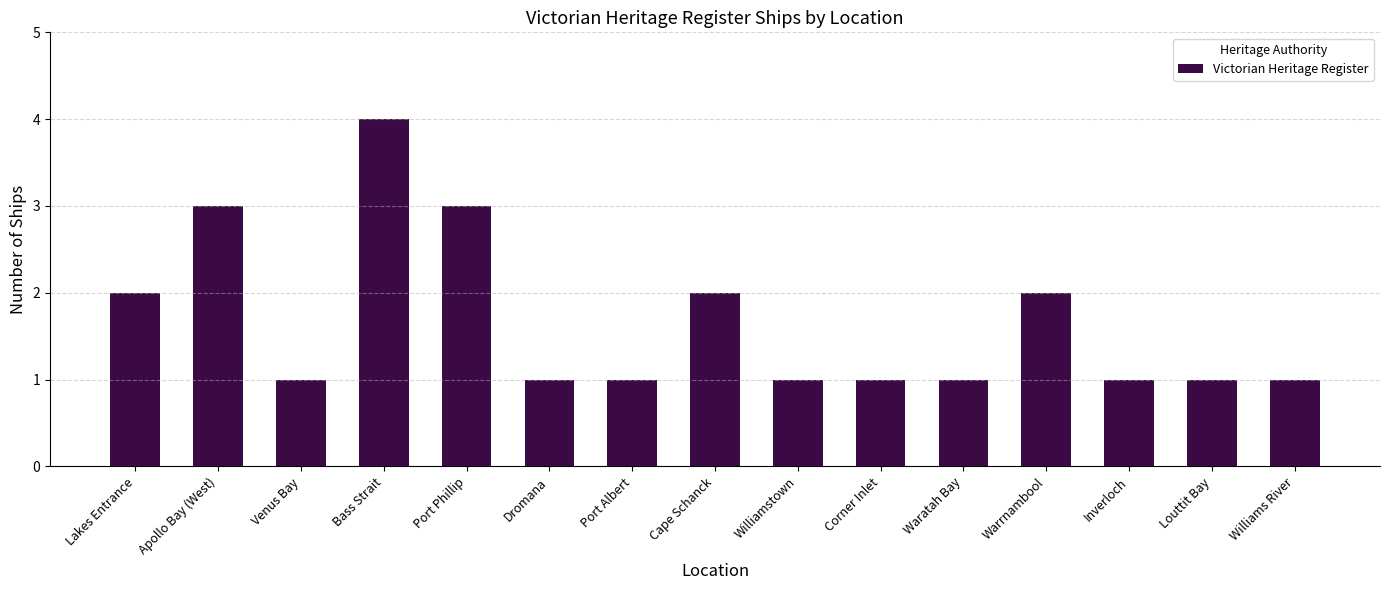

Are the bars grouped side by side (vs. stacked)?

No